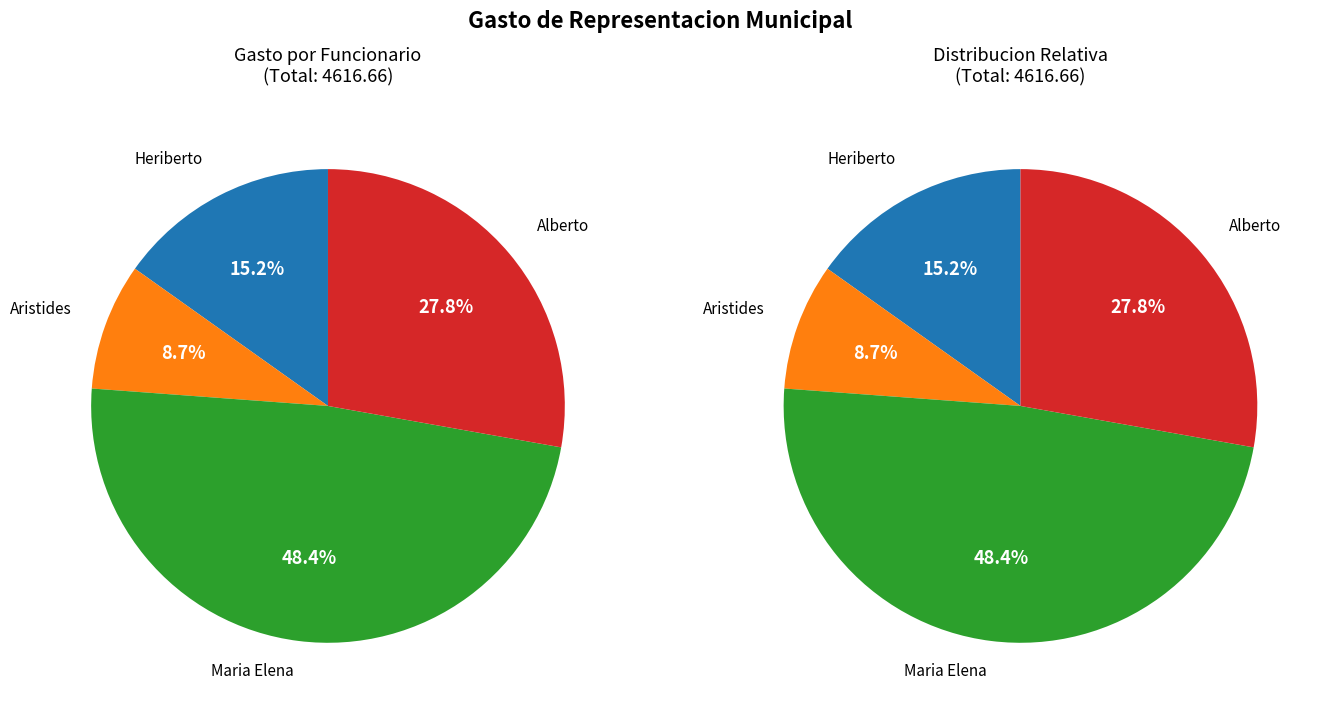

Between Alberto and Heriberto, which is larger?

Alberto